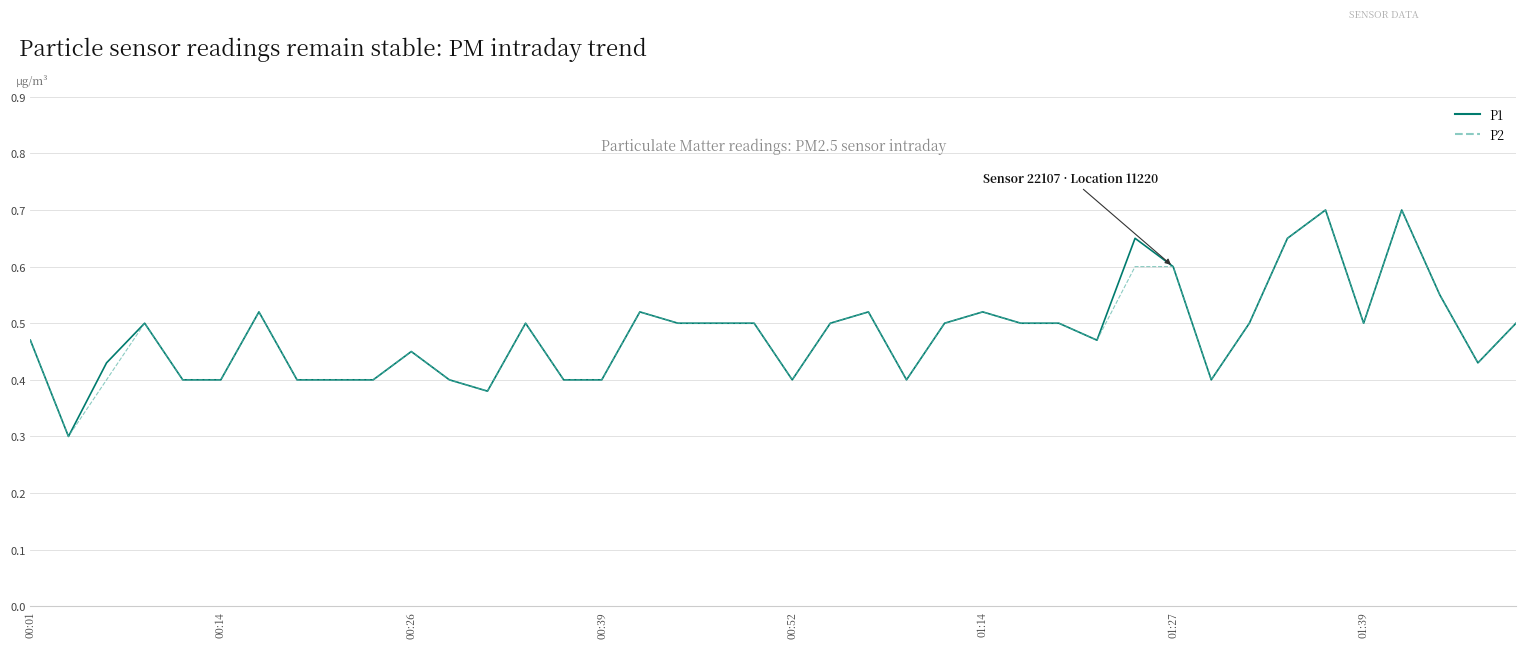

What is the minimum value for P2?

0.3